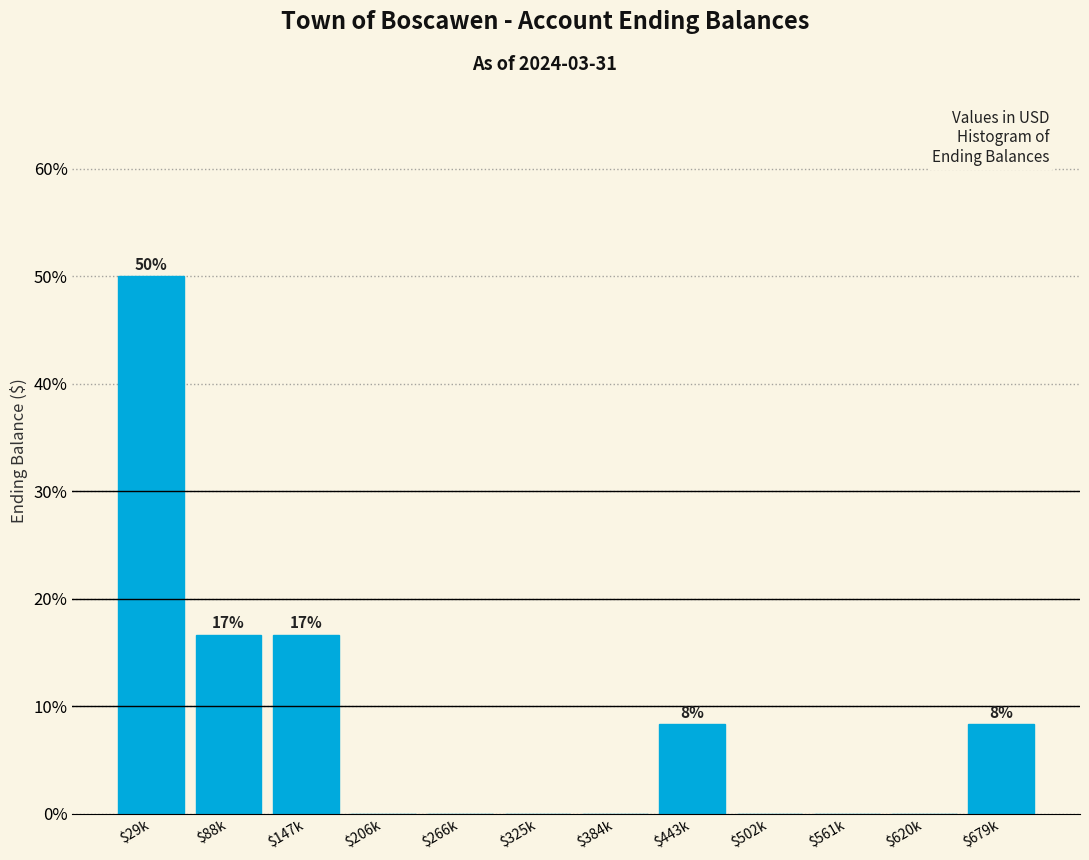

What is the maximum value shown in the chart?

50.0